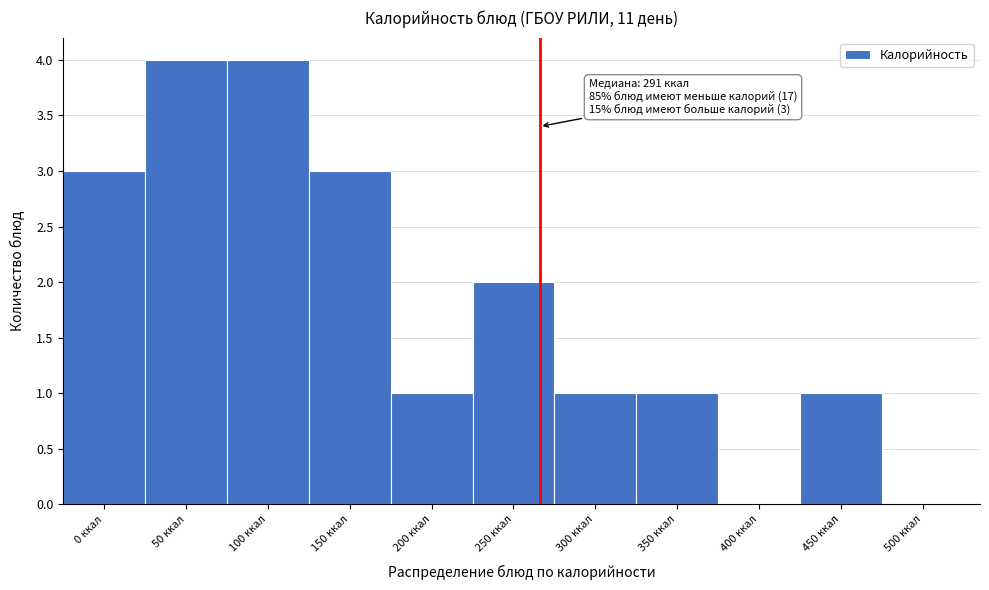

Reading right to left, list all the values displayed in this chart.

500 ккал=0	450 ккал=1	400 ккал=0	350 ккал=1	300 ккал=1	250 ккал=2	200 ккал=1	150 ккал=3	100 ккал=4	50 ккал=4	0 ккал=3